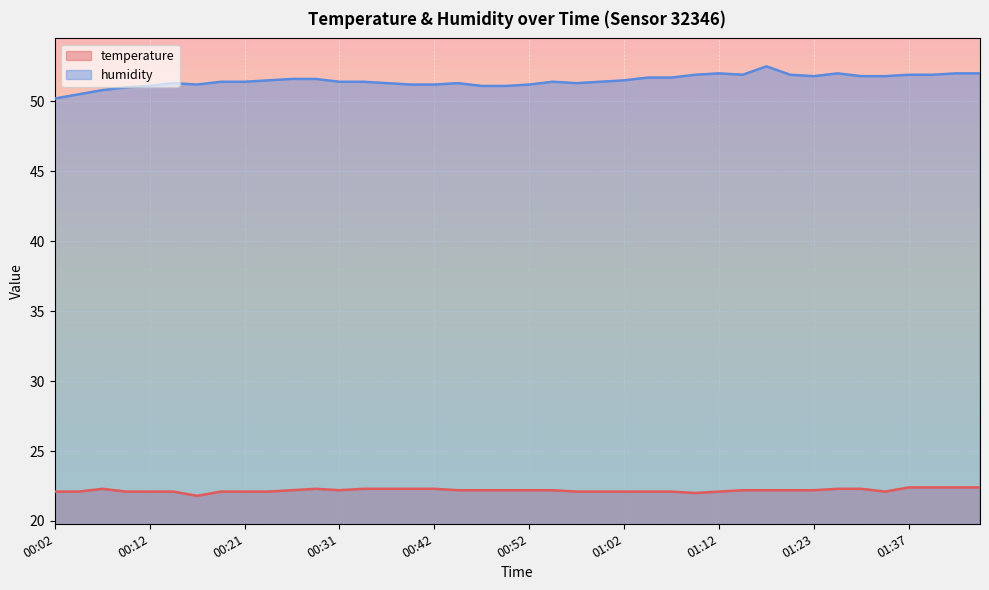

What are all the series names shown in the legend?

temperature, humidity